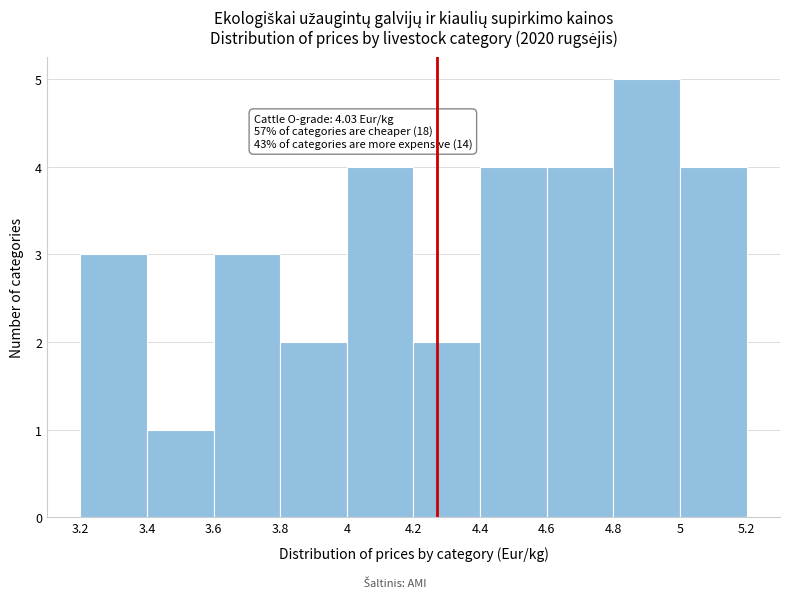

Over which range of the x-axis is the bar tallest?

4.8 to 5